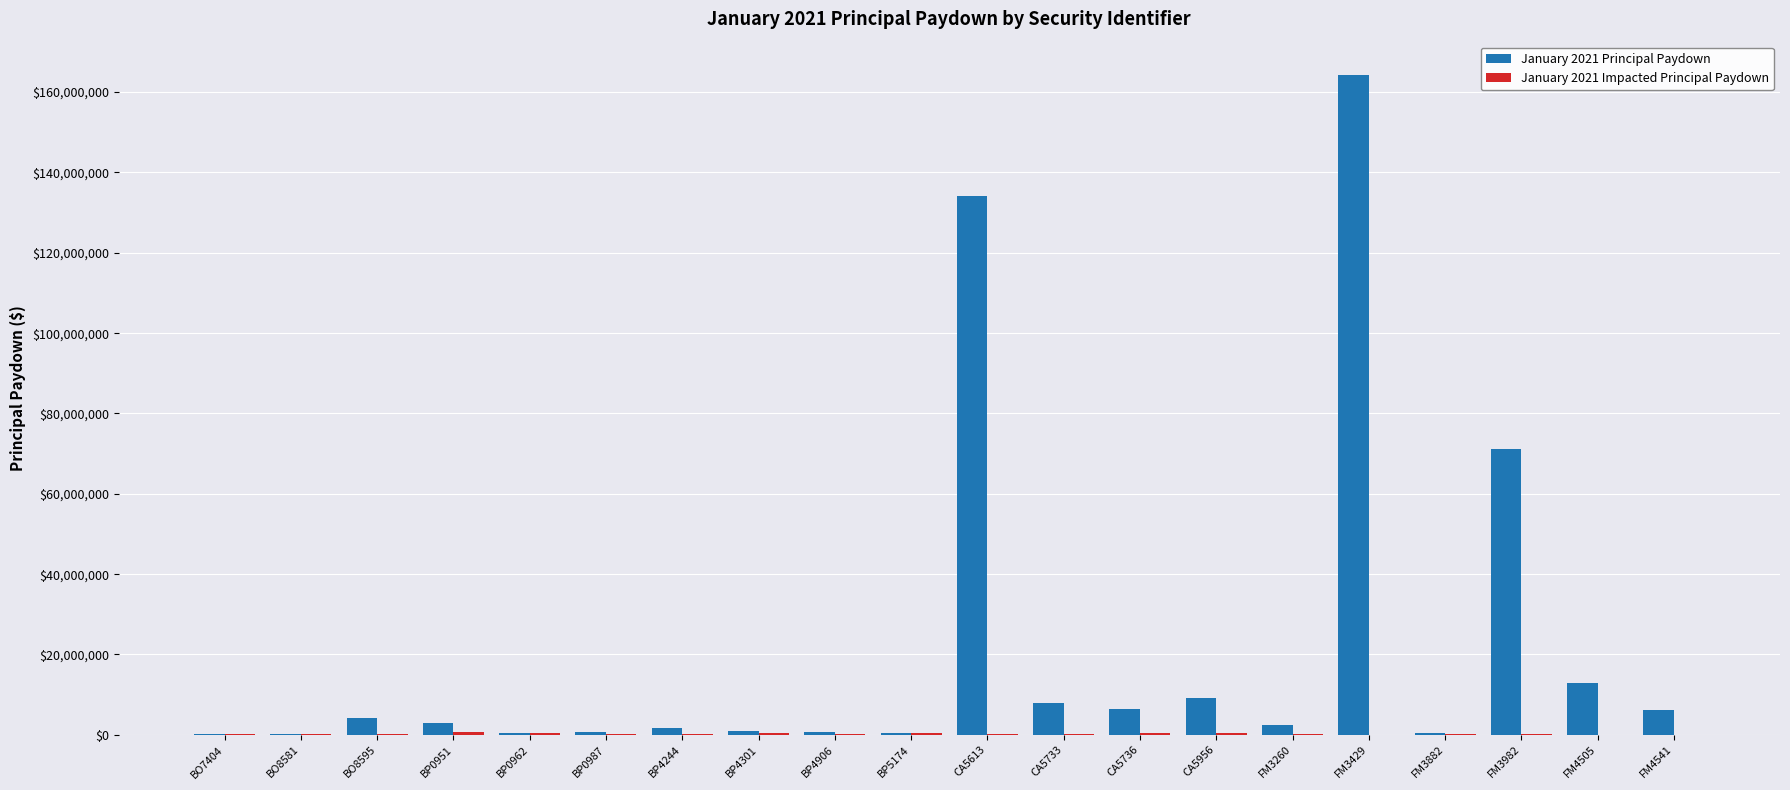

Which category has the highest value in the January 2021 Principal Paydown series?

FM3429